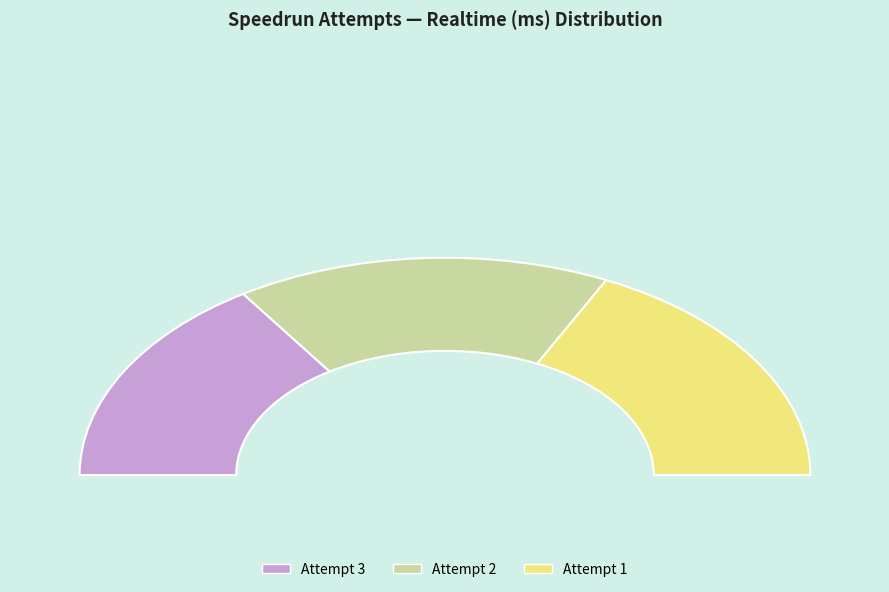

Does Attempt 3 account for over 50% of the chart?

No